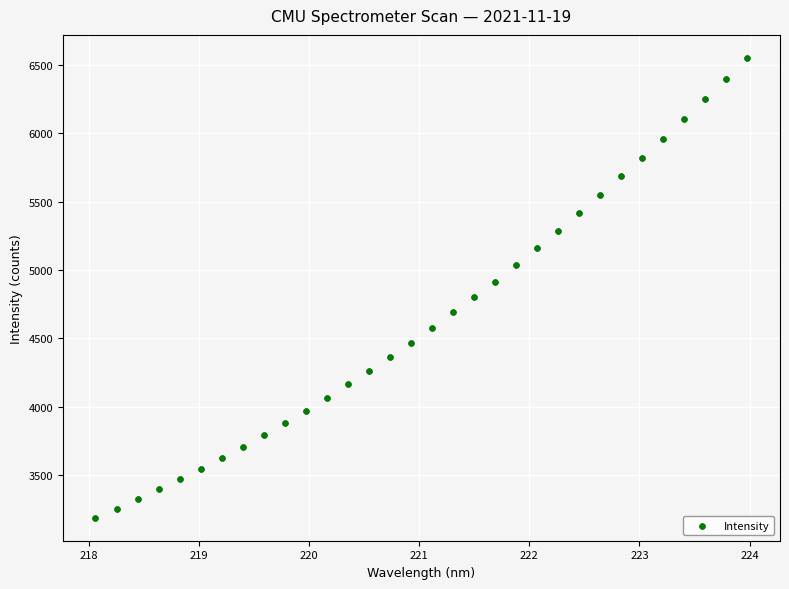

What is the range of Y values (max minus min)?

3364.8